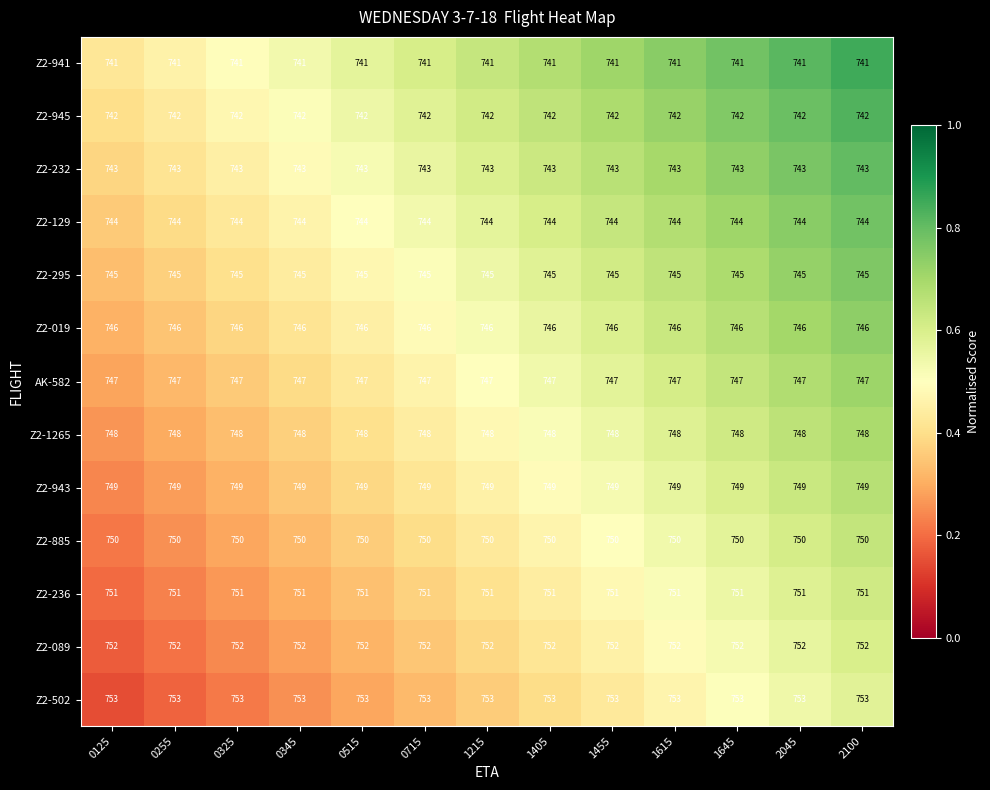

What is the spread (max minus min) of values at 0345?

12